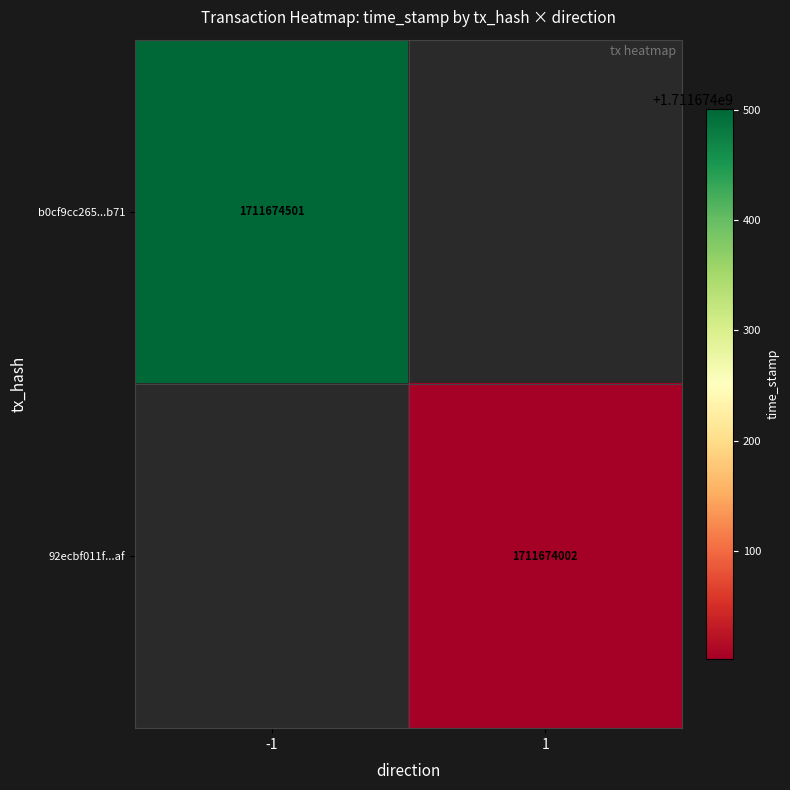

Is it true that b0cf9cc265...b71 equals 1711674501 at -1?

True